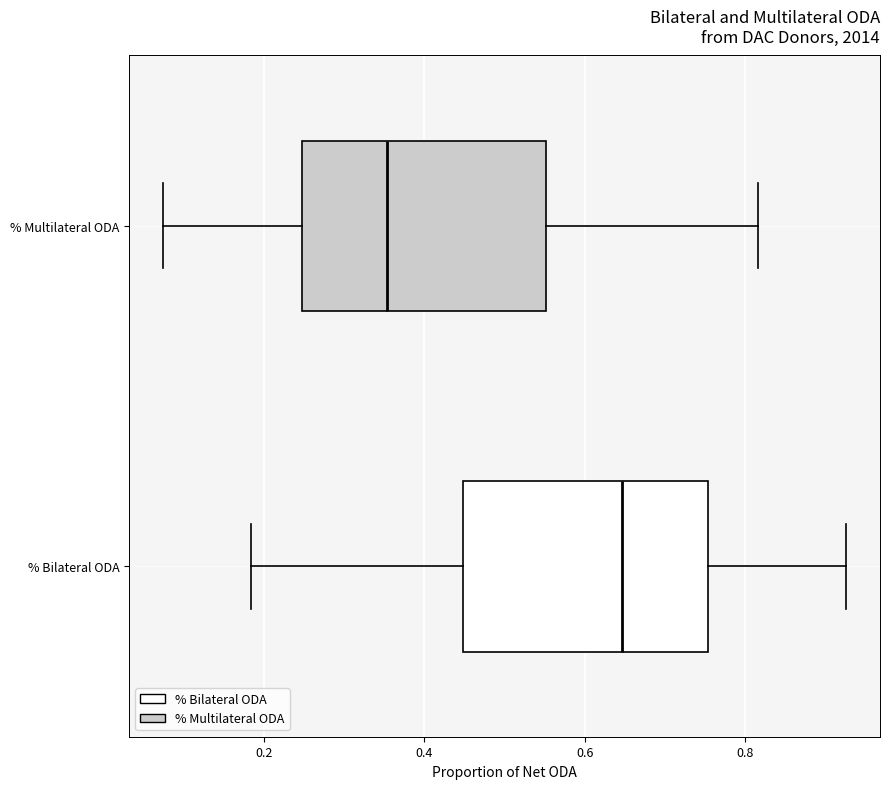

Which box has the furthest to the right median line?

% Bilateral ODA